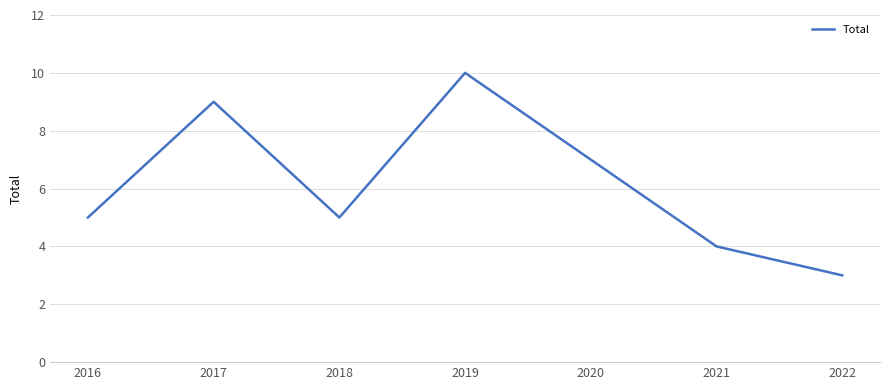

Which has a higher value, 2020 or 2018?

2020